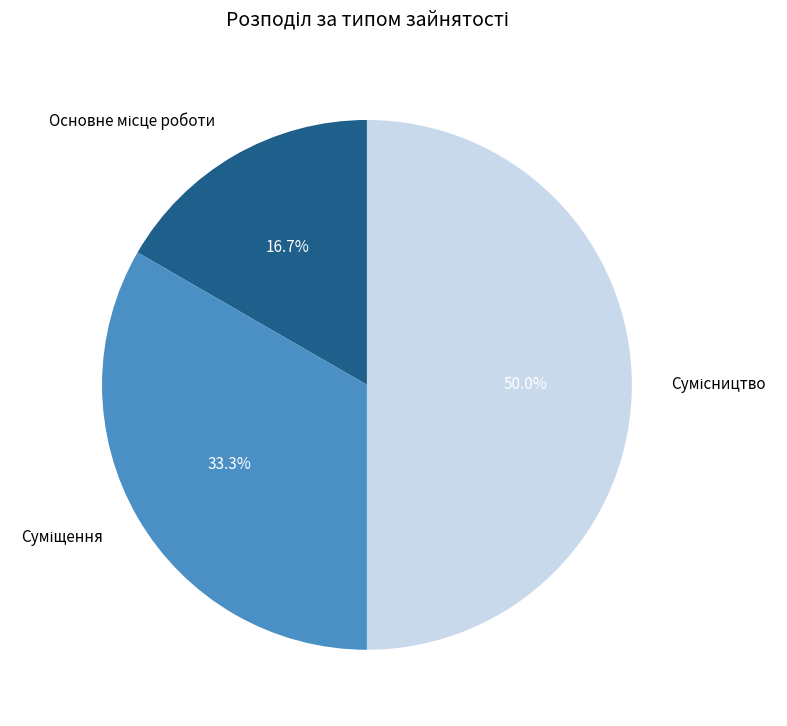

How many segments does this pie chart have?

3